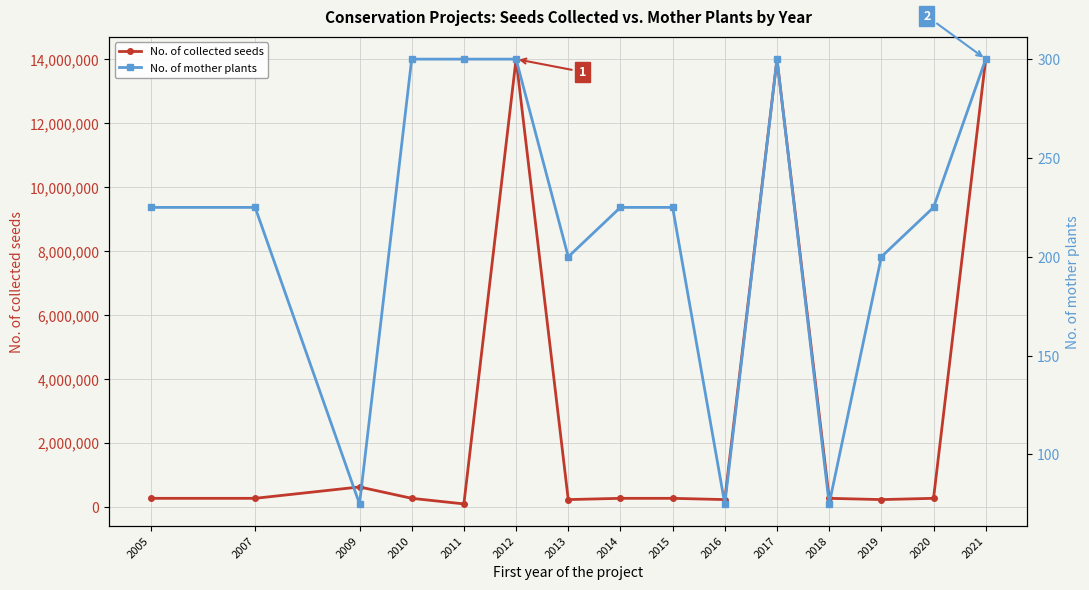

How many data points in No. of mother plants are above 225?

5